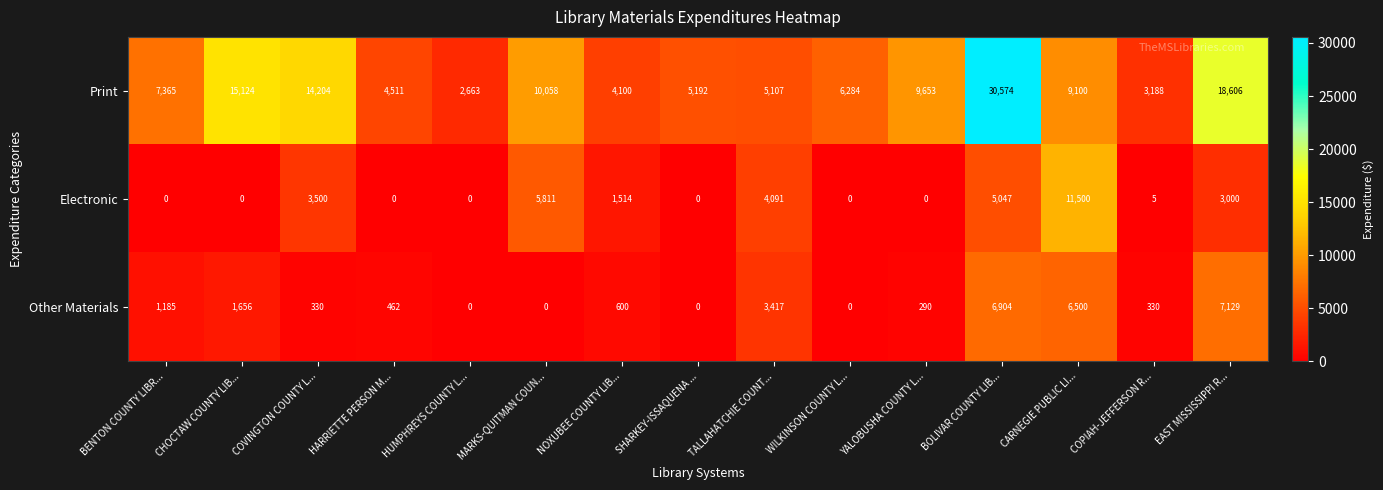

Read the Electronic value at BOLIVAR COUNTY LIB....

5047